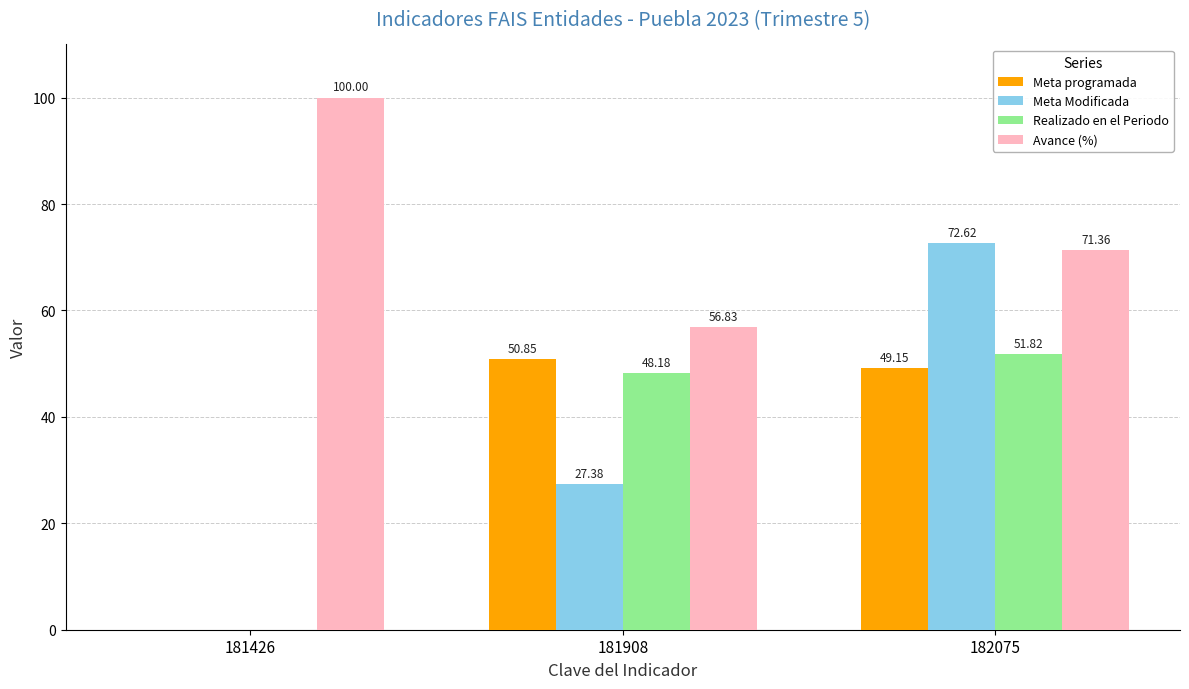

Which series has the largest range (max minus min)?

Meta Modificada